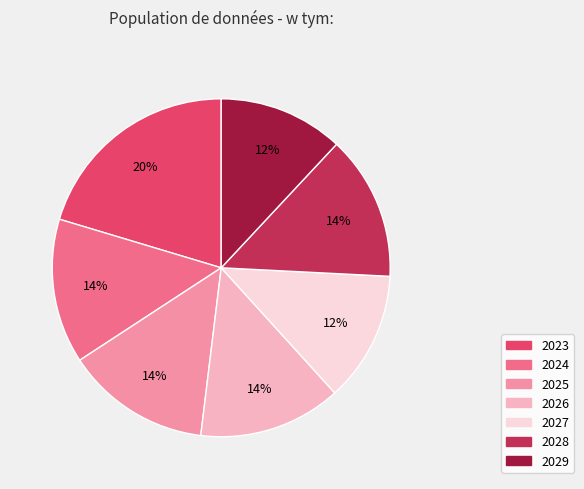

Do 2026 and 2027 together represent more than half of the pie?

No